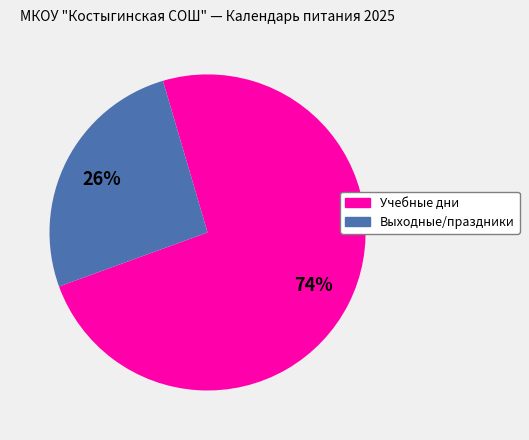

Is it true that Учебные дни is 63% of the pie?

False